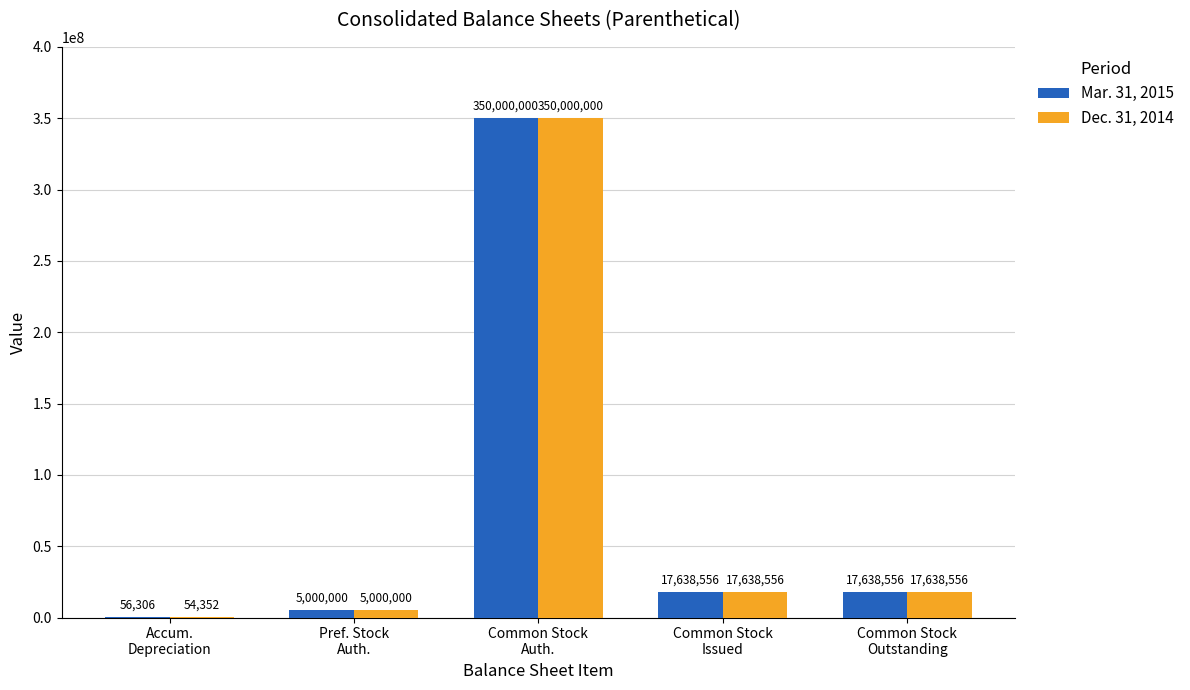

What is the sum of all Mar. 31, 2015 values?

390333418